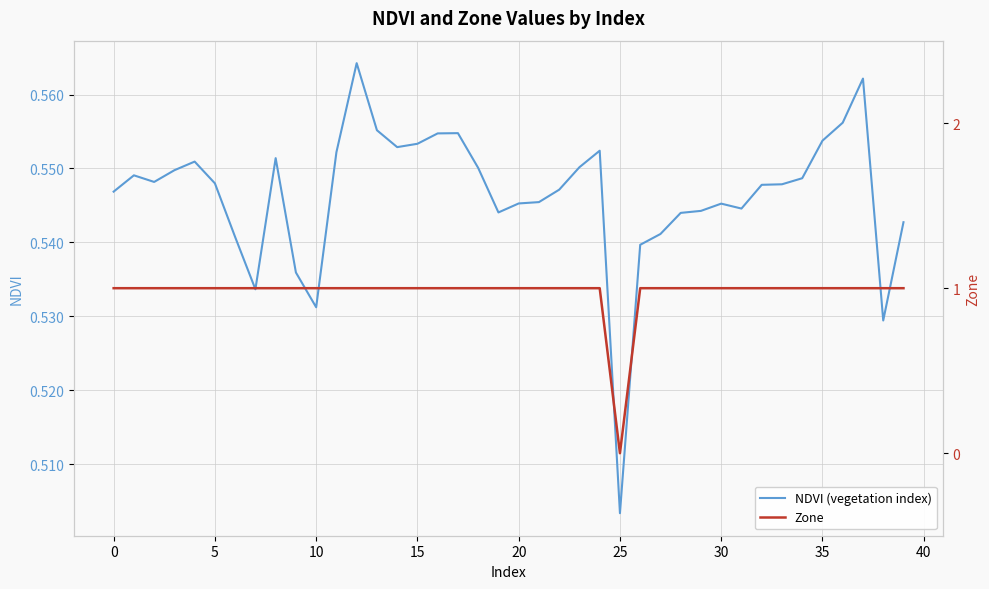

How many times do Zone and NDVI (vegetation index) cross each other?

2